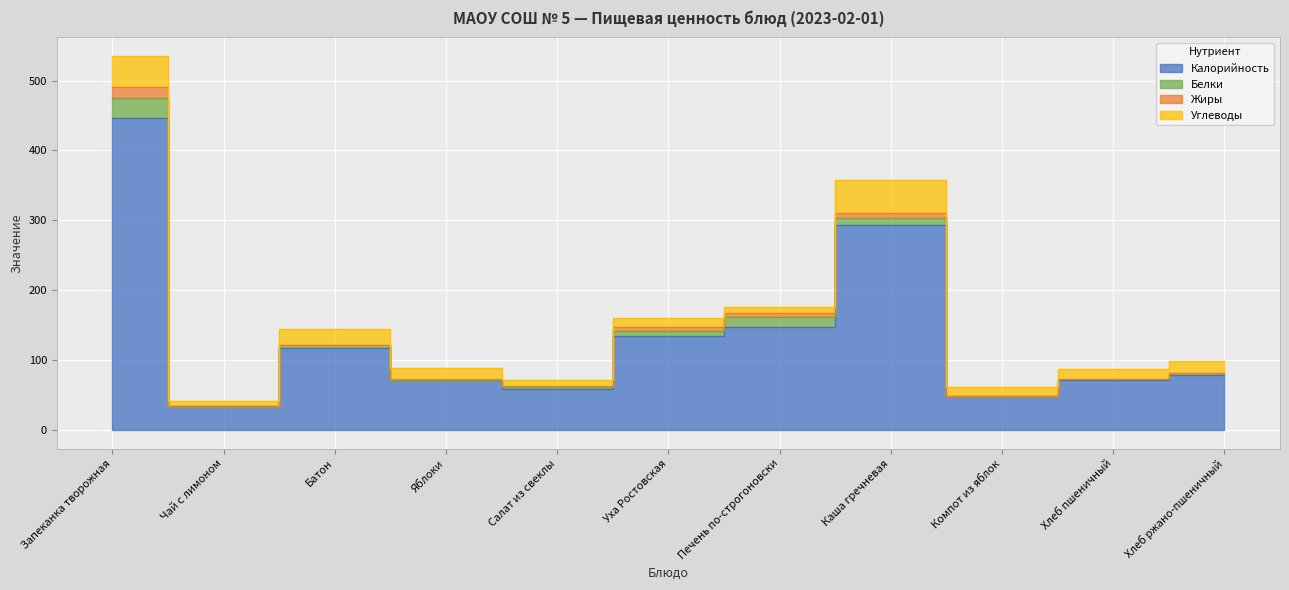

What position from the right is Хлеб пшеничный?

2